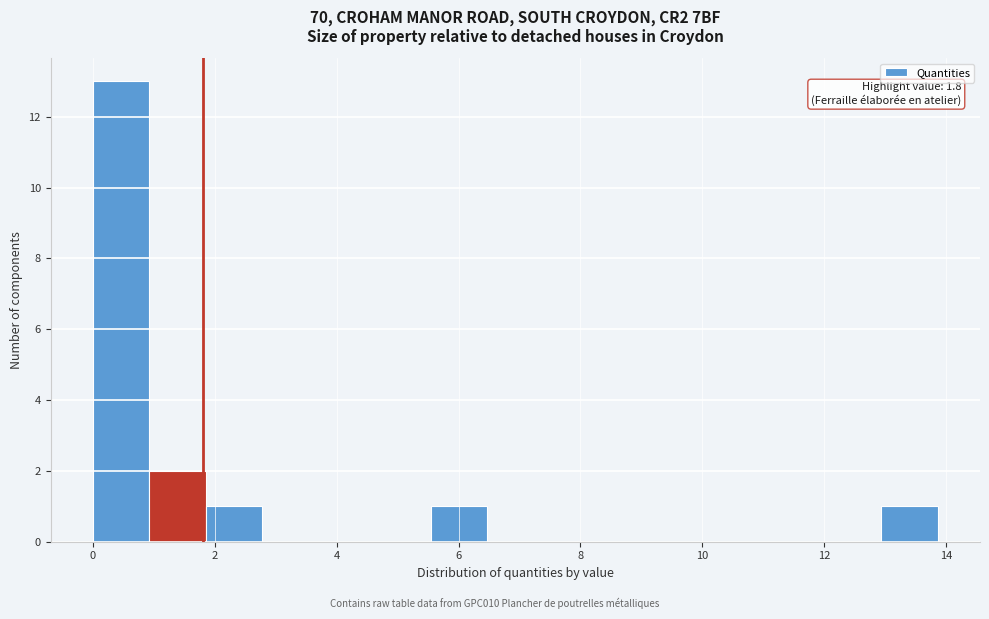

Which range on the x-axis has the tallest bar?

0.0 to 1.0